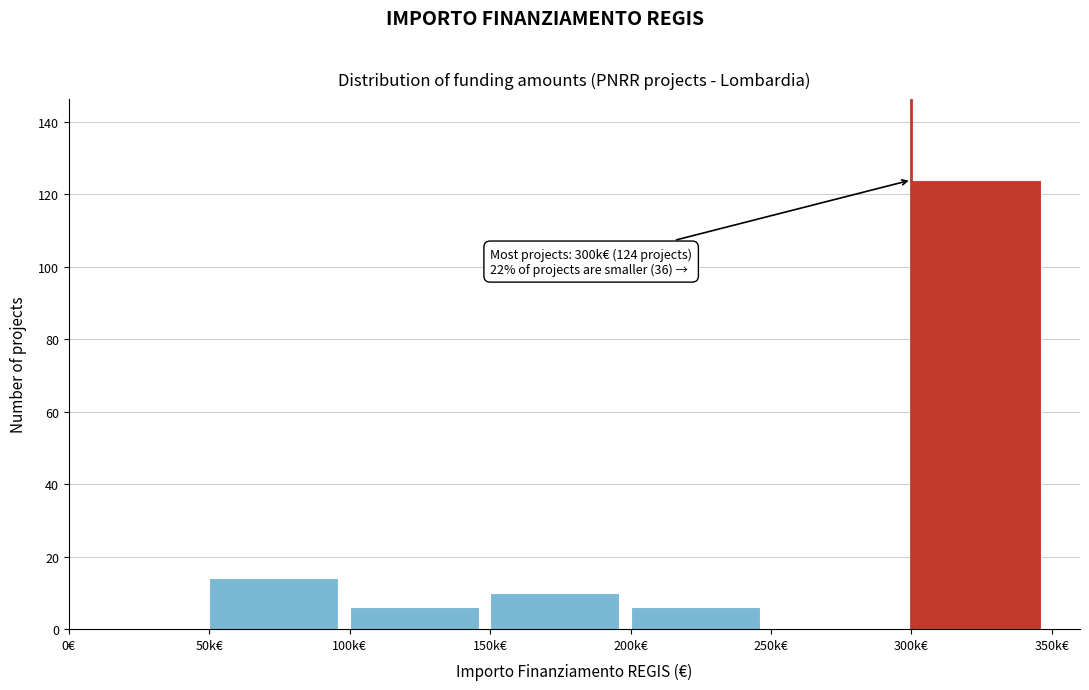

Reading left to right, list all the values displayed in this chart.

0€=0	50k€=14	100k€=6	150k€=10	200k€=6	250k€=0	300k€=124